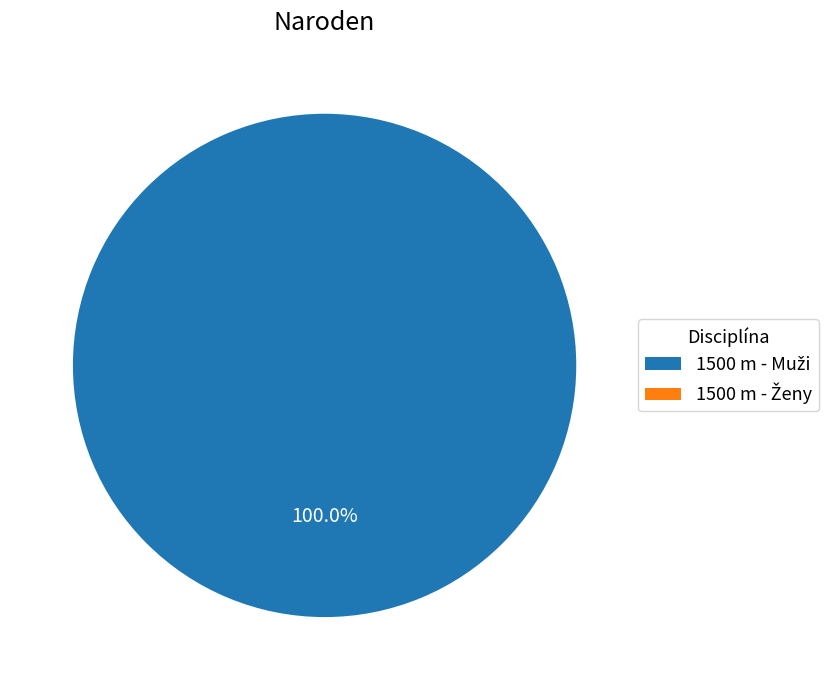

True or false: 1500 m - Ženy accounts for 14% of the total.

False